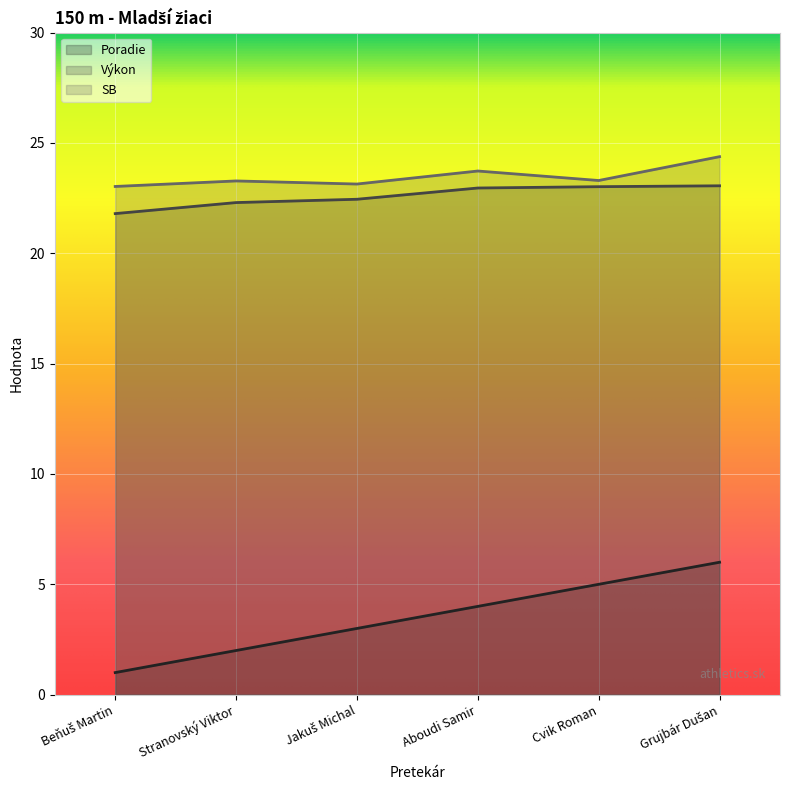

Which label corresponds to the smallest value in the chart?

Beňuš Martin